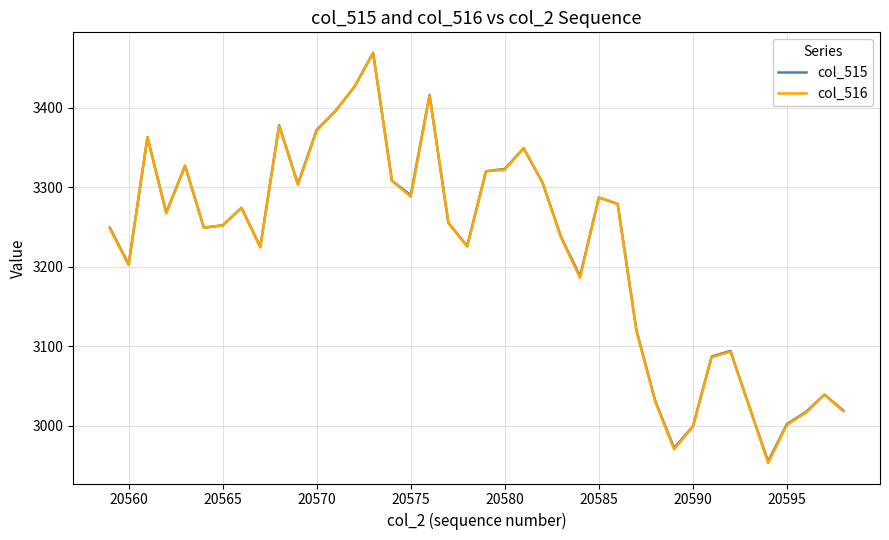

Which series has the widest spread of values?

col_516